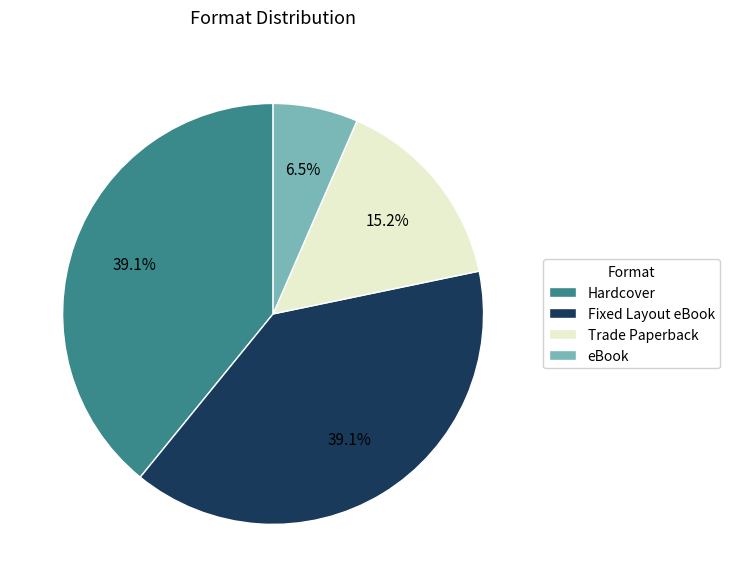

What portion of the pie excludes Hardcover?

60.9%